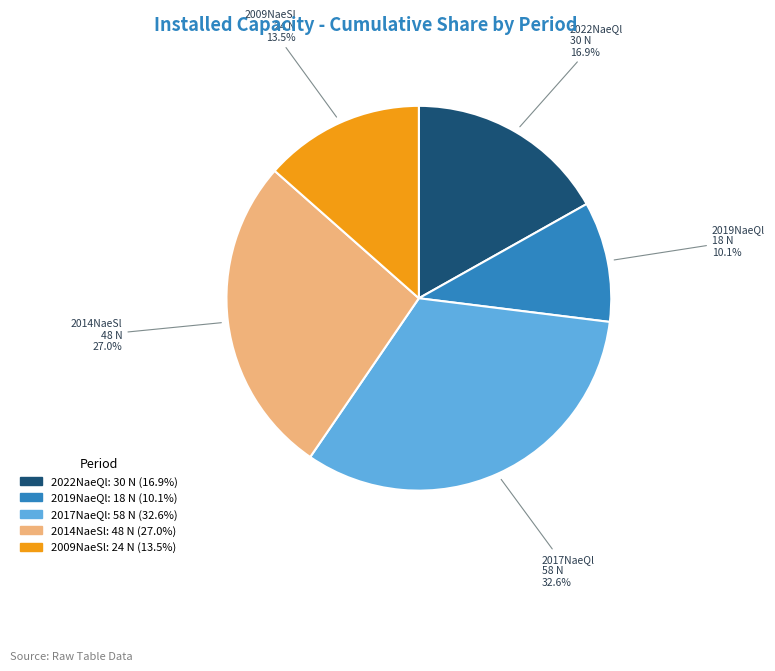

Count the number of slices in the pie.

5